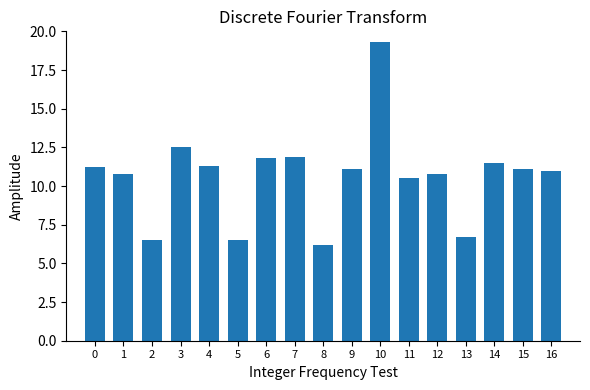

Does the chart contain stacked bars?

No